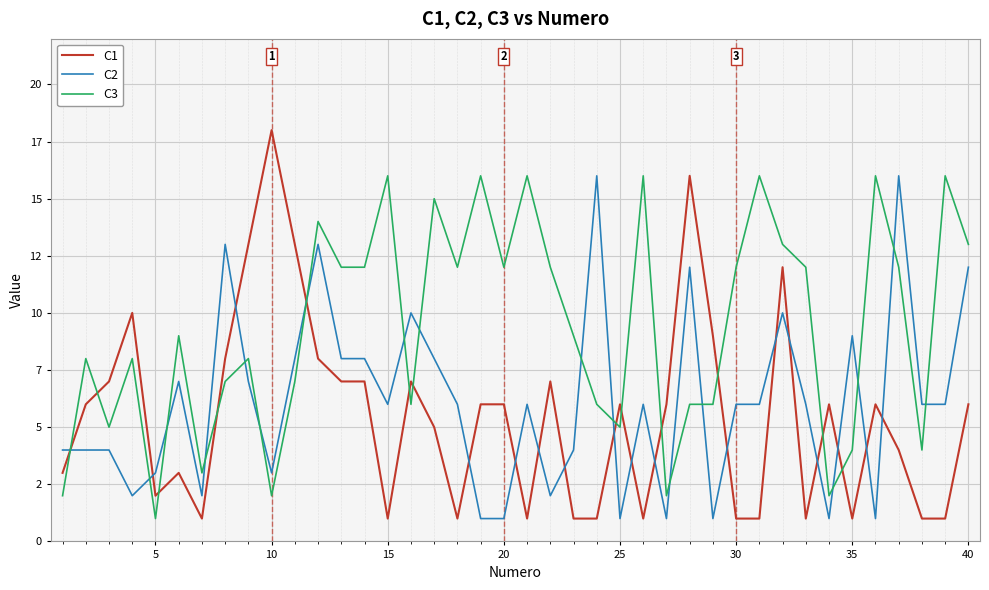

What is the difference between the second highest and minimum values in the C2 series?

15